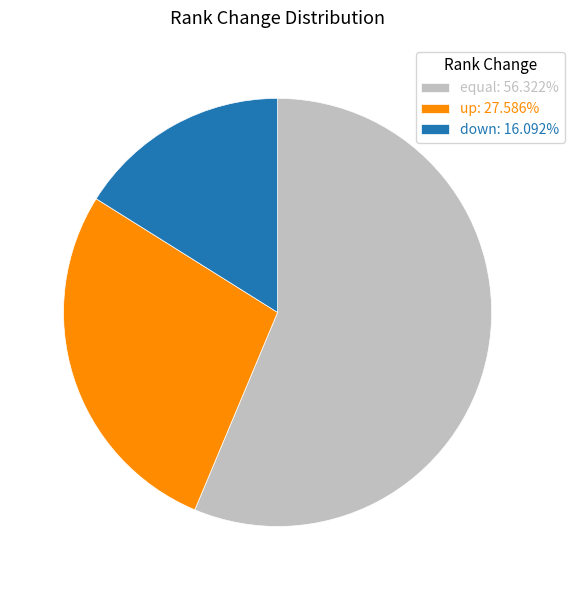

True or false: equal accounts for 56% of the total.

True